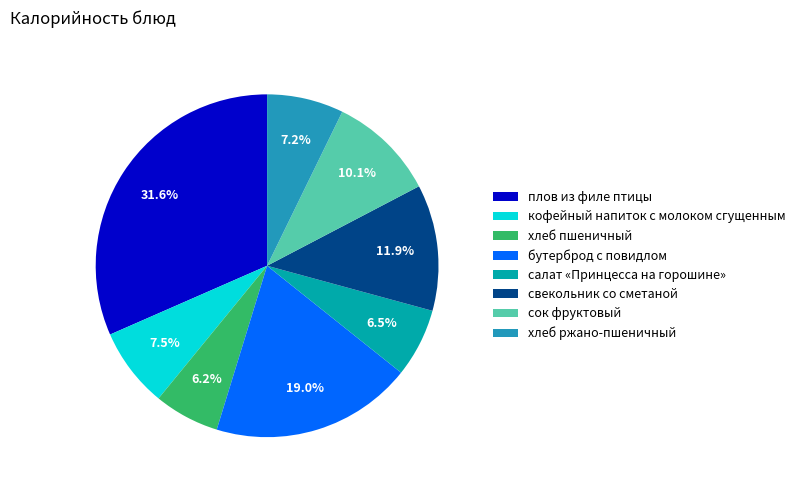

Combined, what portion of the pie is сок фруктовый and кофейный напиток с молоком сгущенным?

17.6%